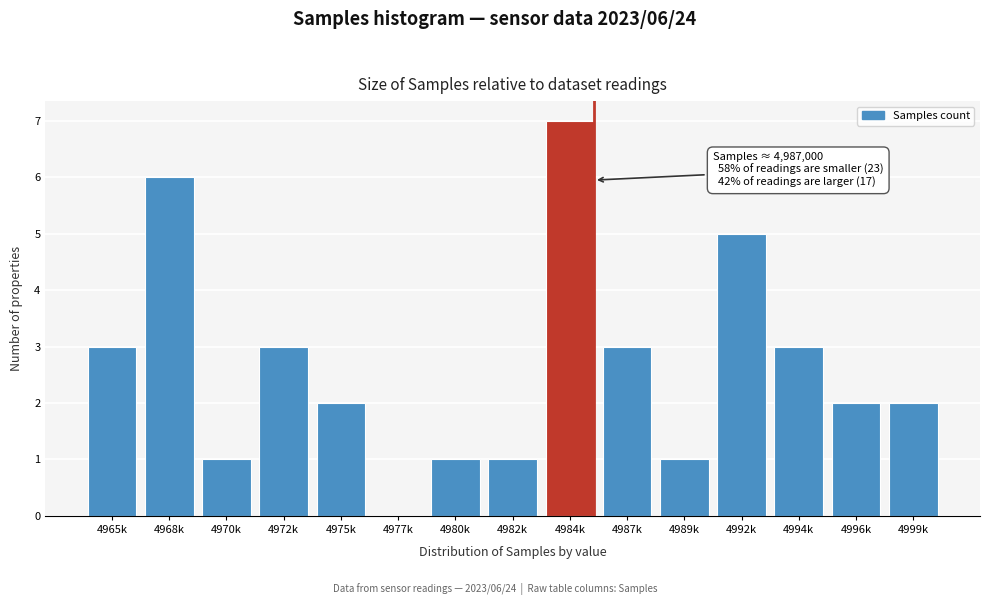

Reading right to left, transcribe all the data shown in this chart.

4999k=2	4996k=2	4994k=3	4992k=5	4989k=1	4987k=3	4984k=7	4982k=1	4980k=1	4977k=0	4975k=2	4972k=3	4970k=1	4968k=6	4965k=3